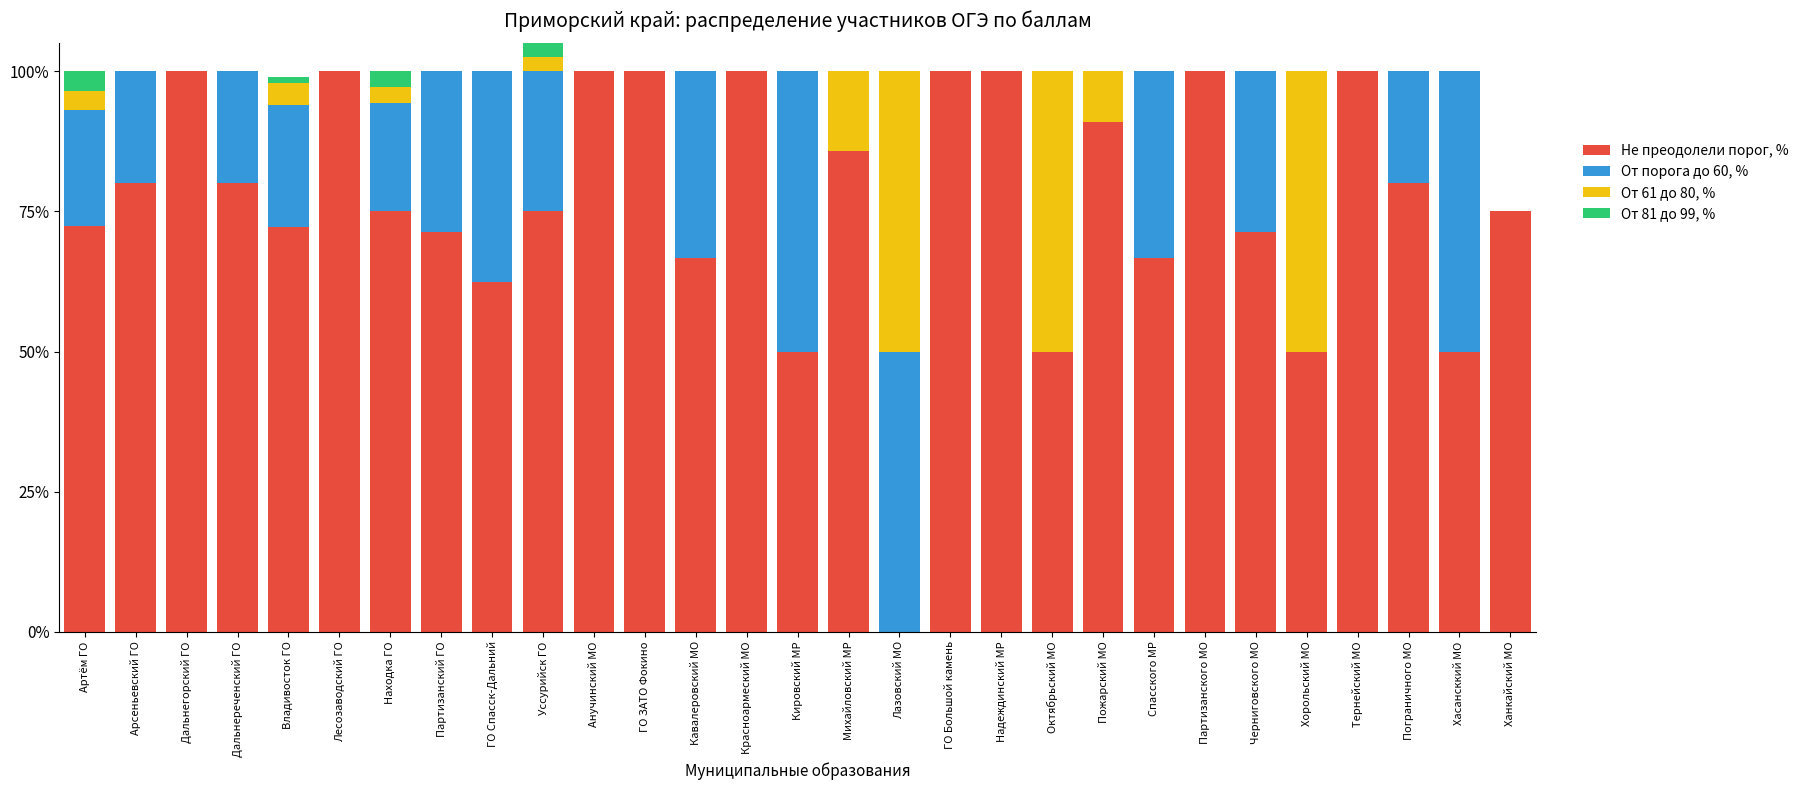

Are the bars horizontal?

No